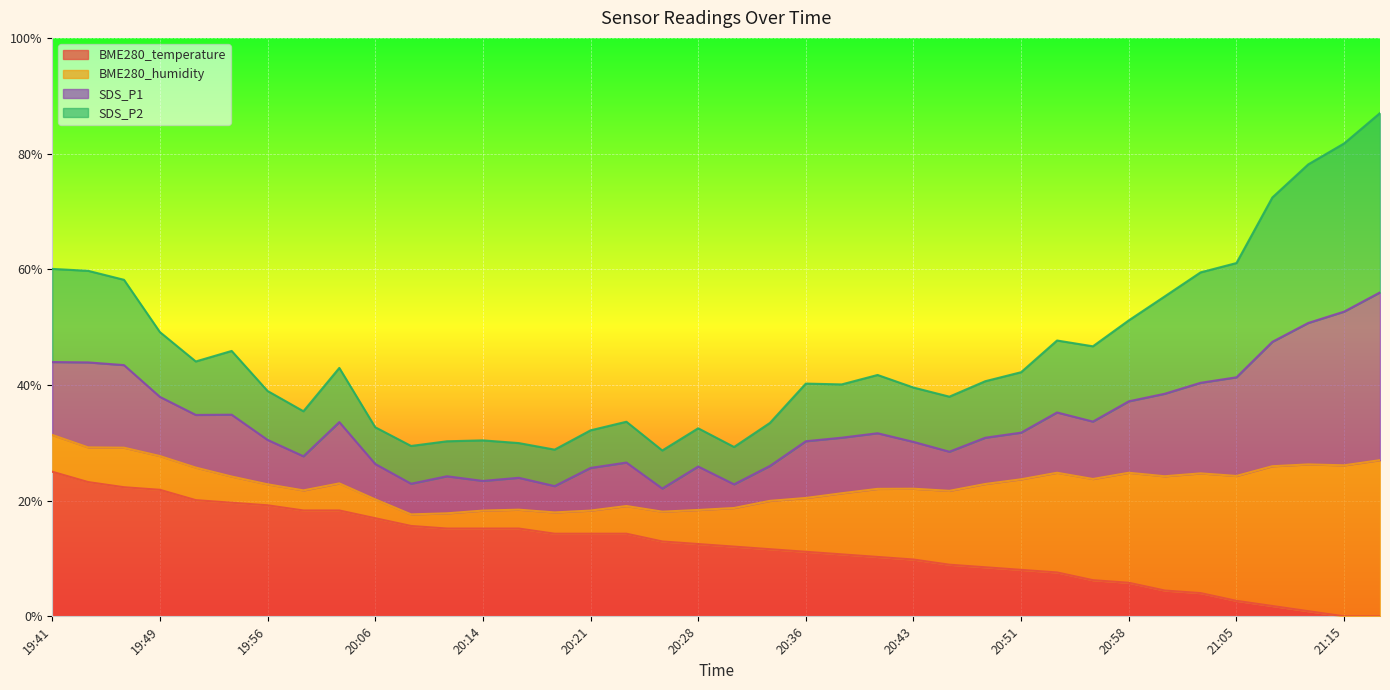

What is the average value of the BME280_temperature series?

12.1